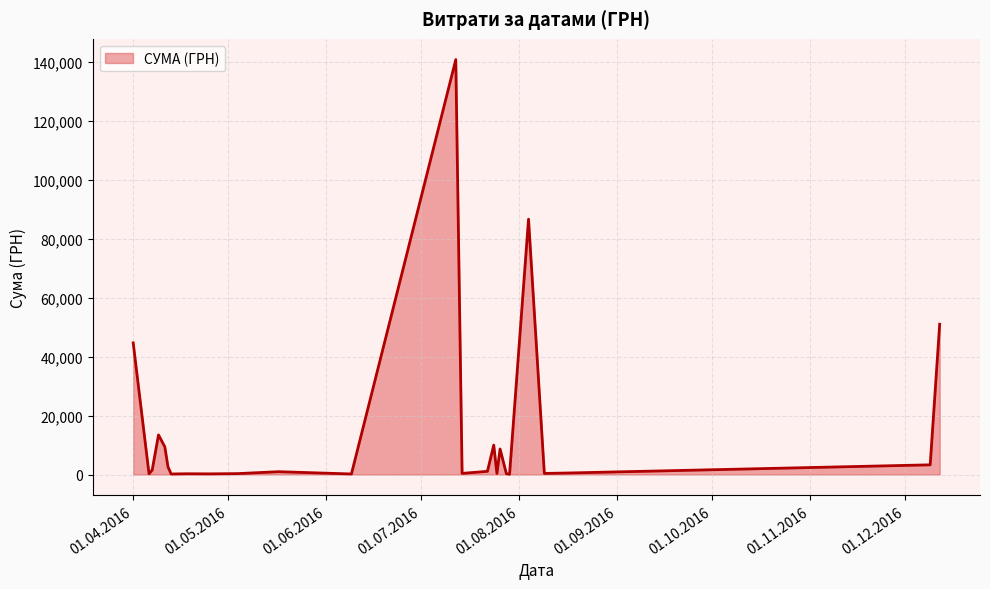

What is the smallest value displayed?

97.8